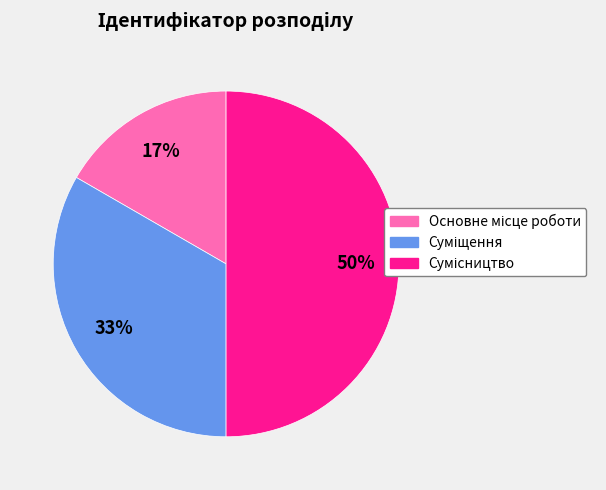

To the nearest percent, what is the average slice percentage?

33%